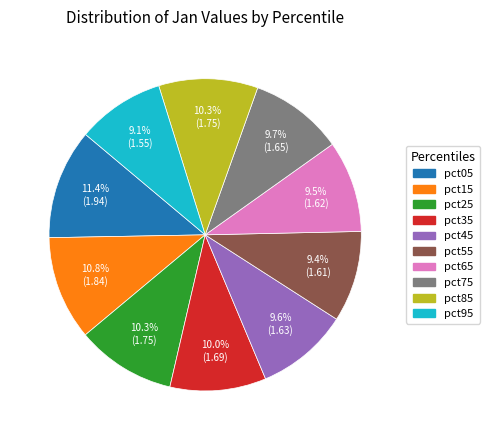

Does pct85 represent more than half of the total?

No